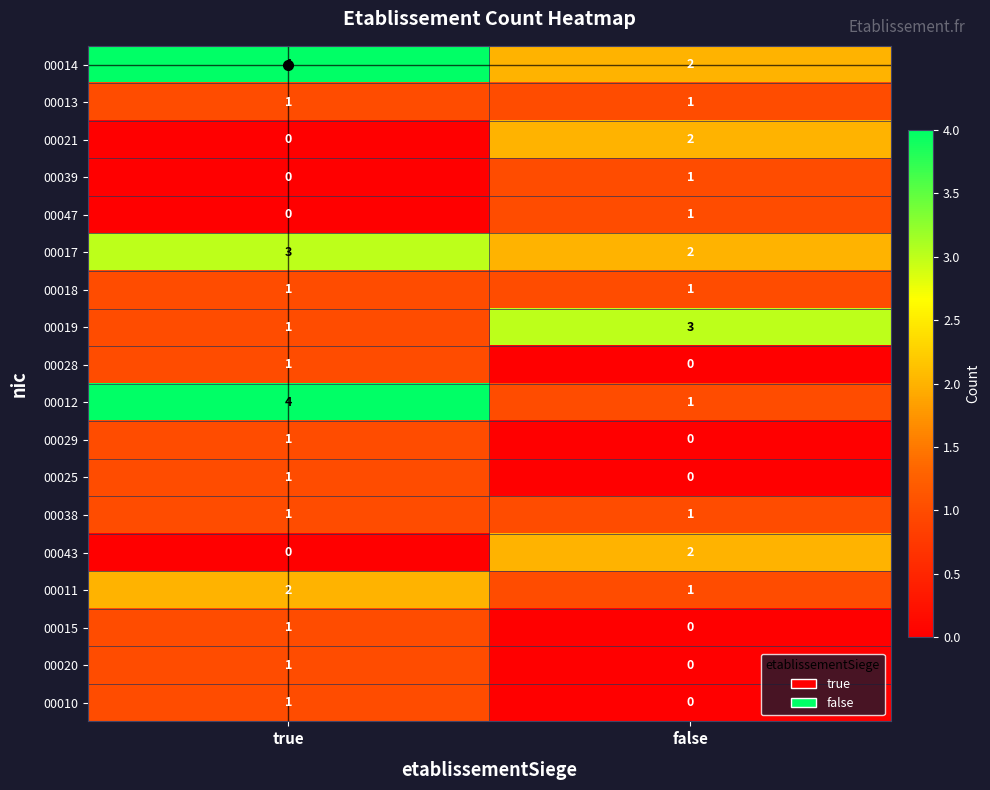

Where is 00015 nearest to the value 0?

false